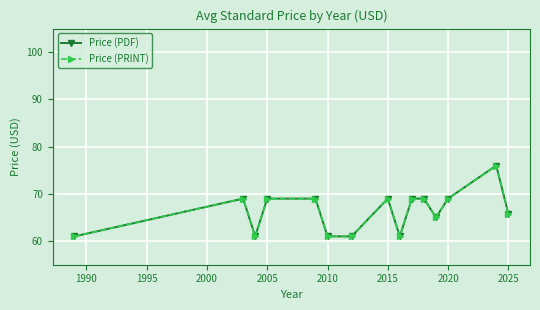

Does the chart have visible grid lines?

Yes